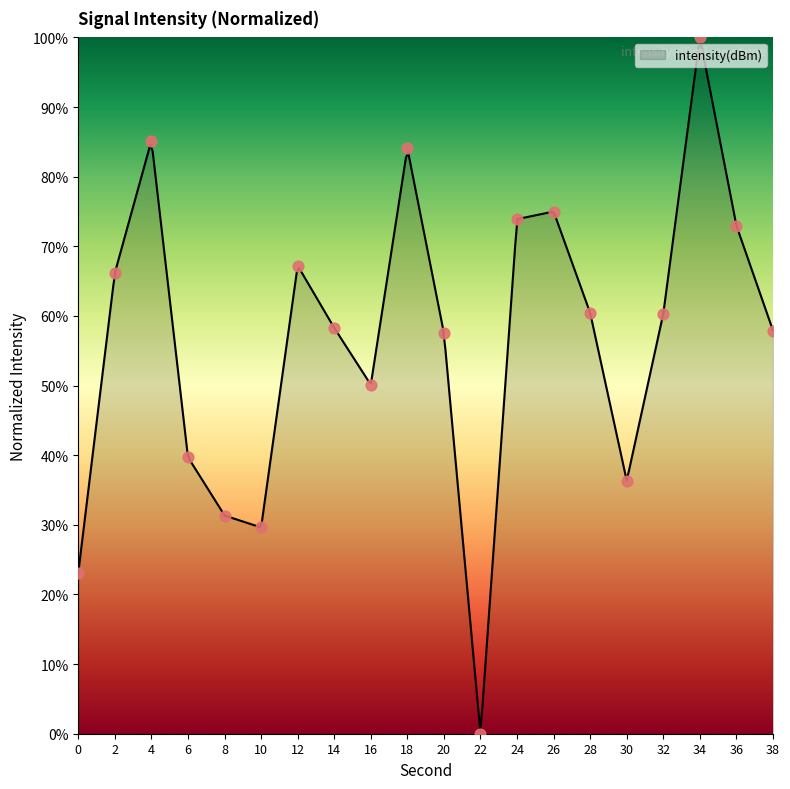

What is the change in value from 2 to 12?

+1.0